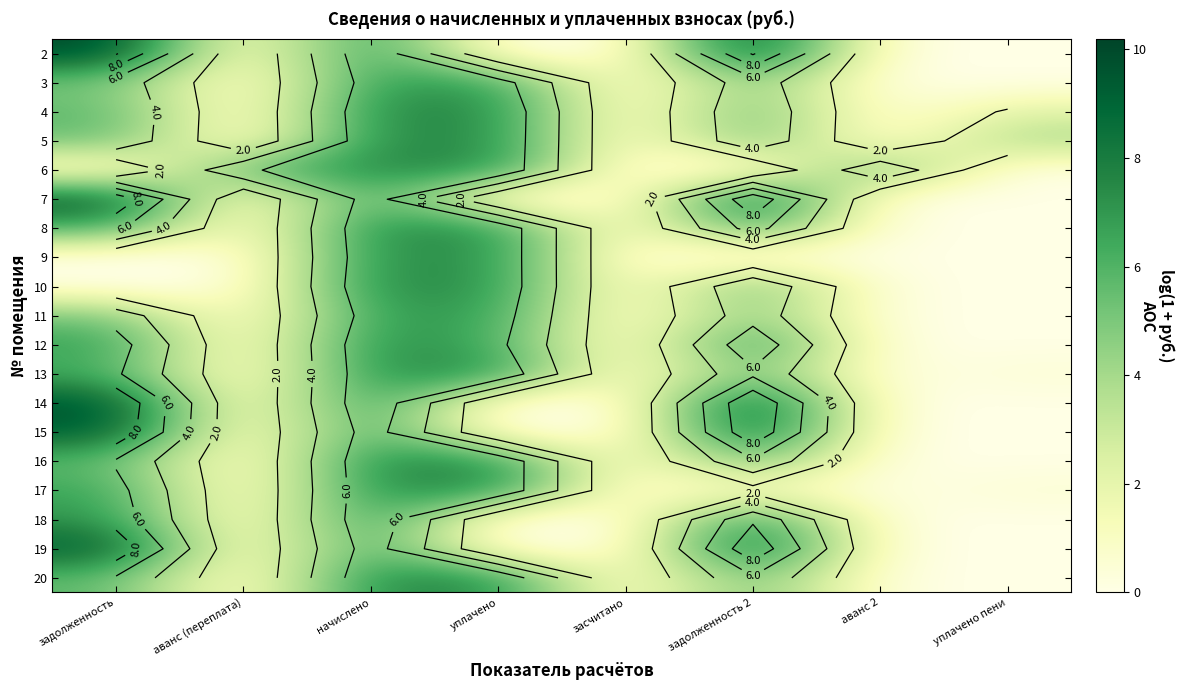

What is the difference between the 11 values at засчитано and задолженность?

5.1